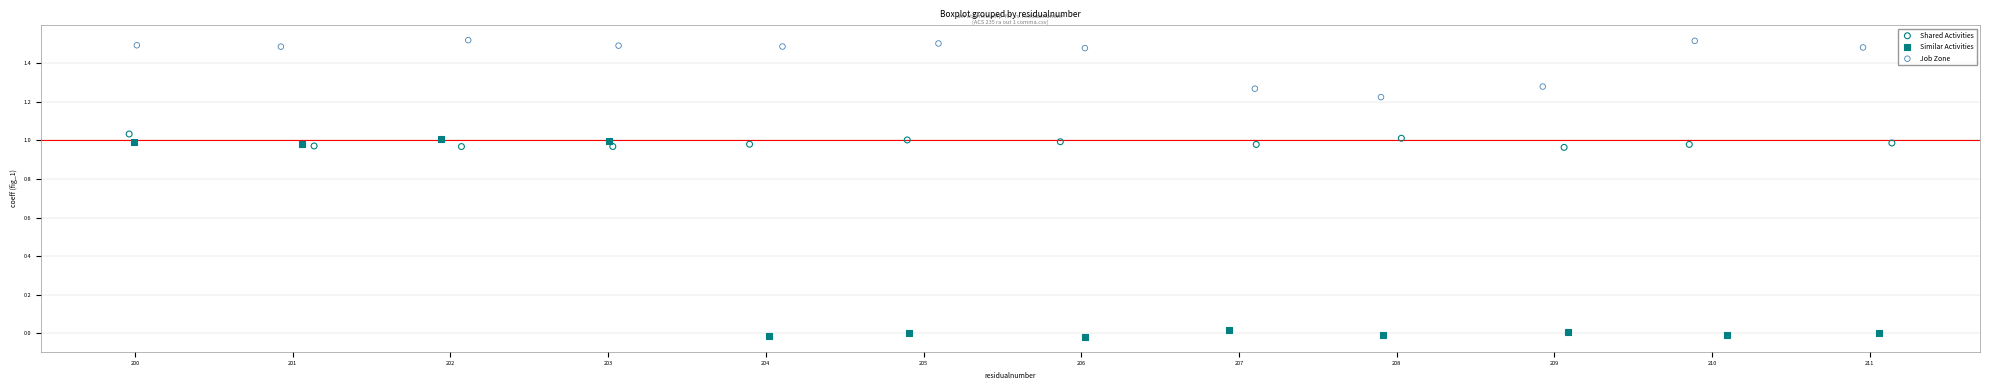

Which series has the widest spread of Y values?

Similar Activities